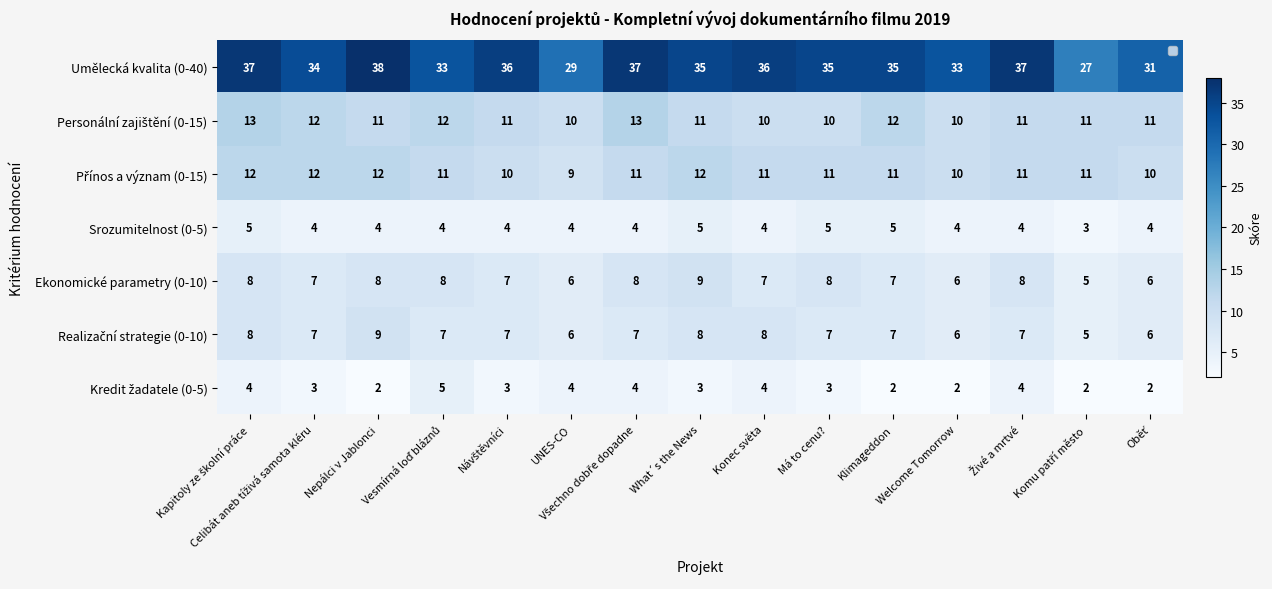

List the series in order of their peak value, highest first.

Umělecká kvalita (0-40), Personální zajištění (0-15), Přínos a význam (0-15), Ekonomické parametry (0-10), Realizační strategie (0-10), Srozumitelnost (0-5), Kredit žadatele (0-5)